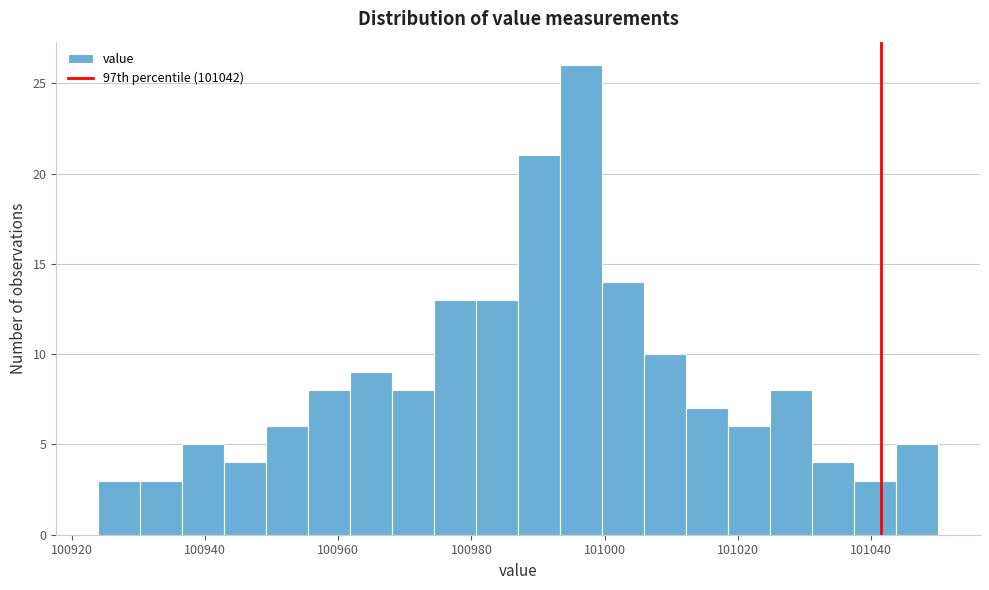

Read against the x-axis, roughly where is the centre of the tallest bar?

100996